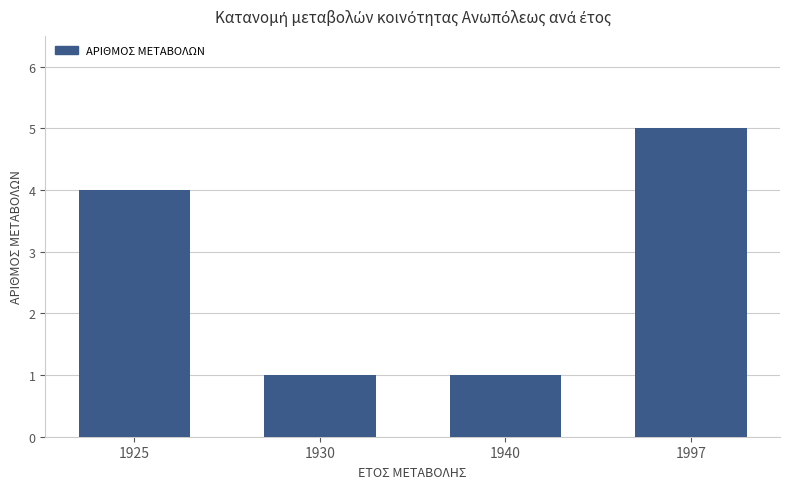

Reading left to right, list all the values displayed in this chart.

1925=4	1930=1	1940=1	1997=5